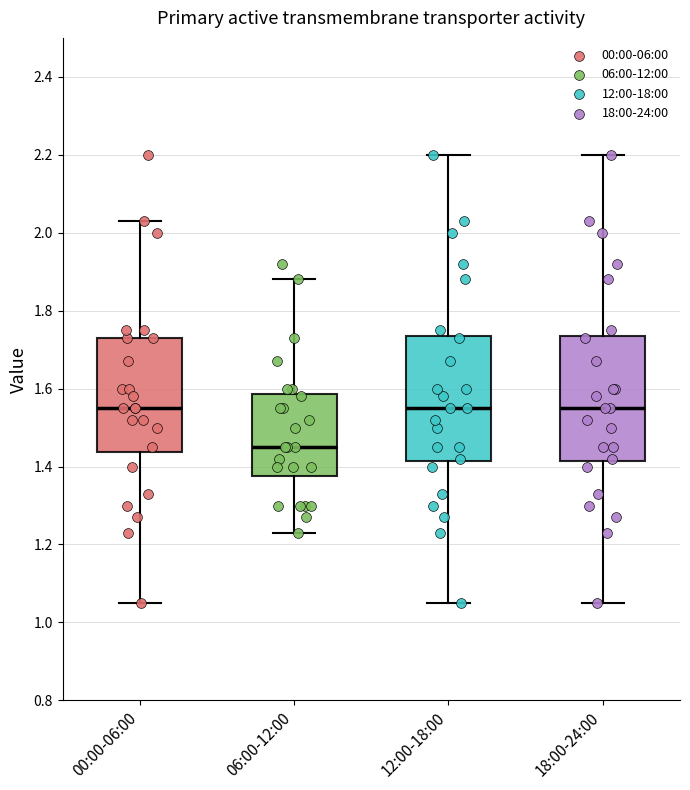

Reading left to right, read every box against the y-axis: the position of its median line, the range the box covers, and the ends of its whiskers. The values are not printed on the chart, so give them approximately, as read against the axis.

00:00-06:00: median 1.56, box 1.44 to 1.74, whiskers 1.06 to 2.04
06:00-12:00: median 1.46, box 1.38 to 1.58, whiskers 1.24 to 1.88
12:00-18:00: median 1.56, box 1.42 to 1.74, whiskers 1.06 to 2.20
18:00-24:00: median 1.56, box 1.42 to 1.74, whiskers 1.06 to 2.20